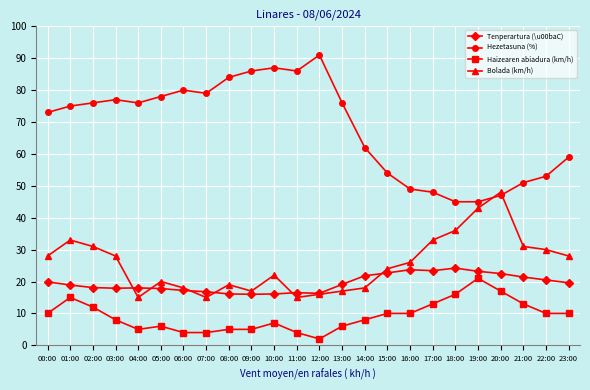

Does the chart have visible grid lines?

Yes